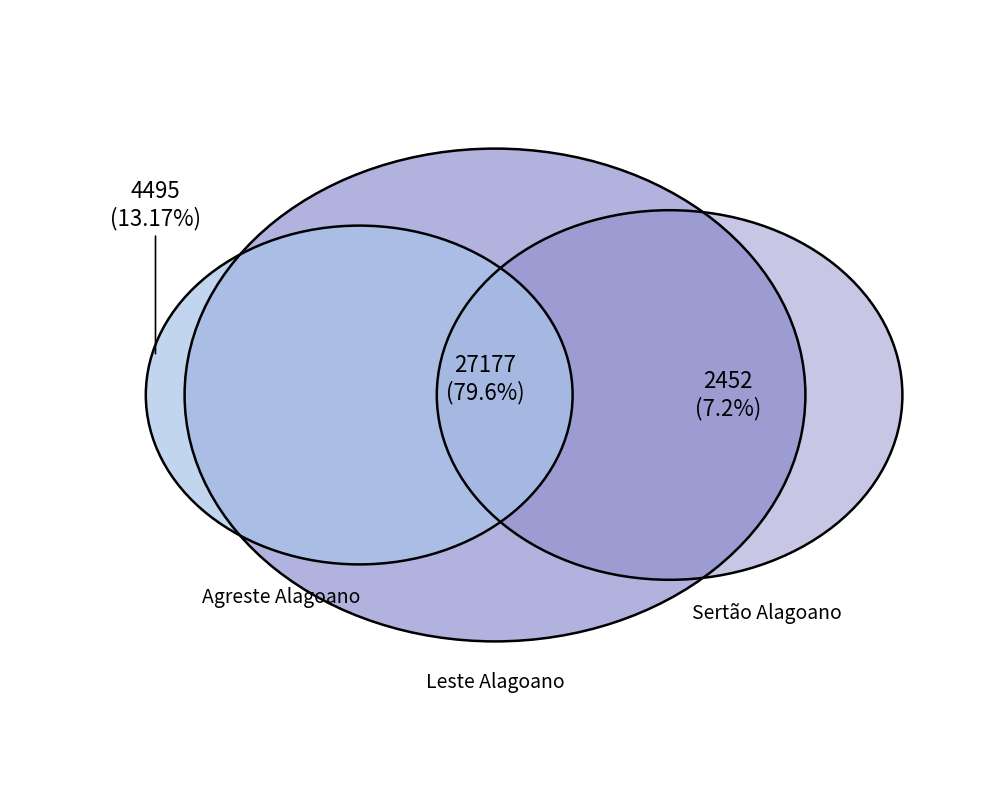

What is the largest slice in the pie chart?

Leste Alagoano